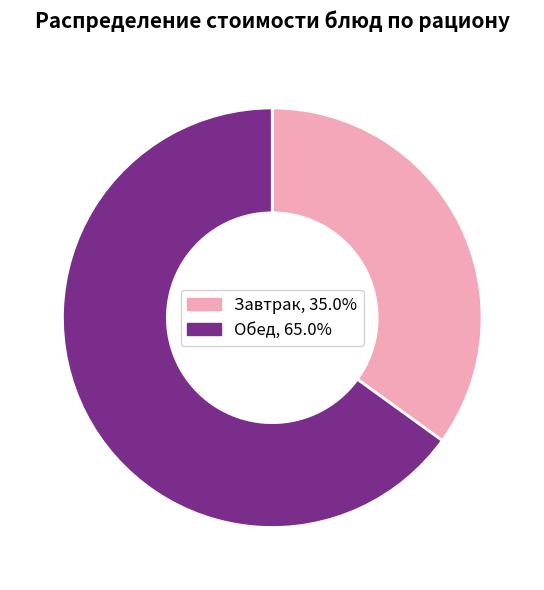

Is there a majority slice in this chart?

Yes